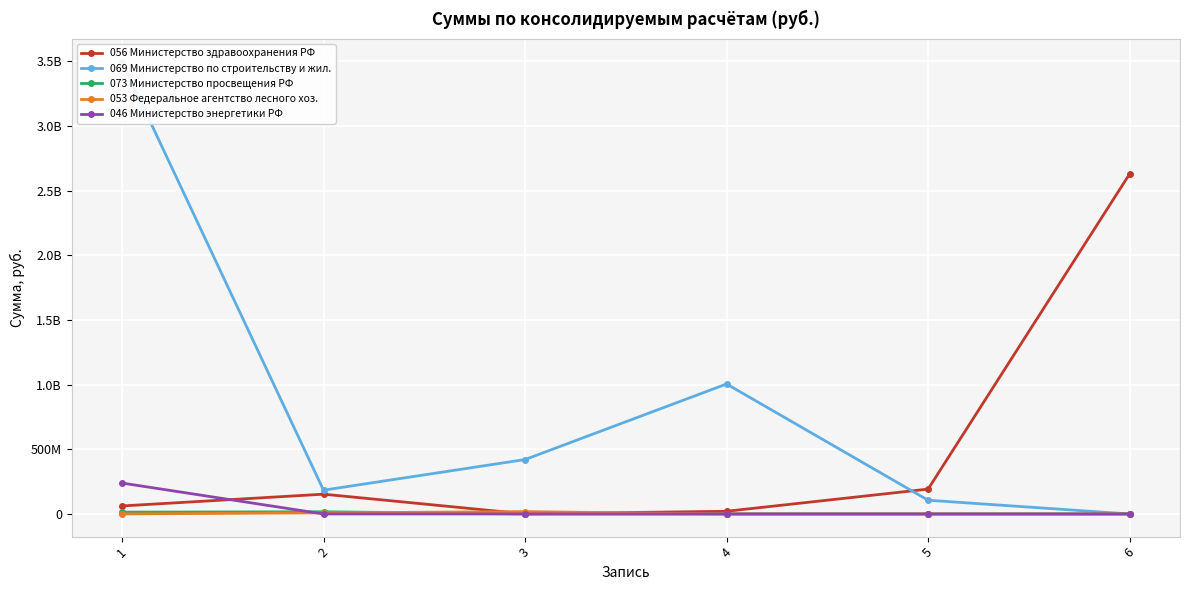

True or false: 046 Министерство энергетики РФ and 073 Министерство просвещения РФ cross at least once.

True